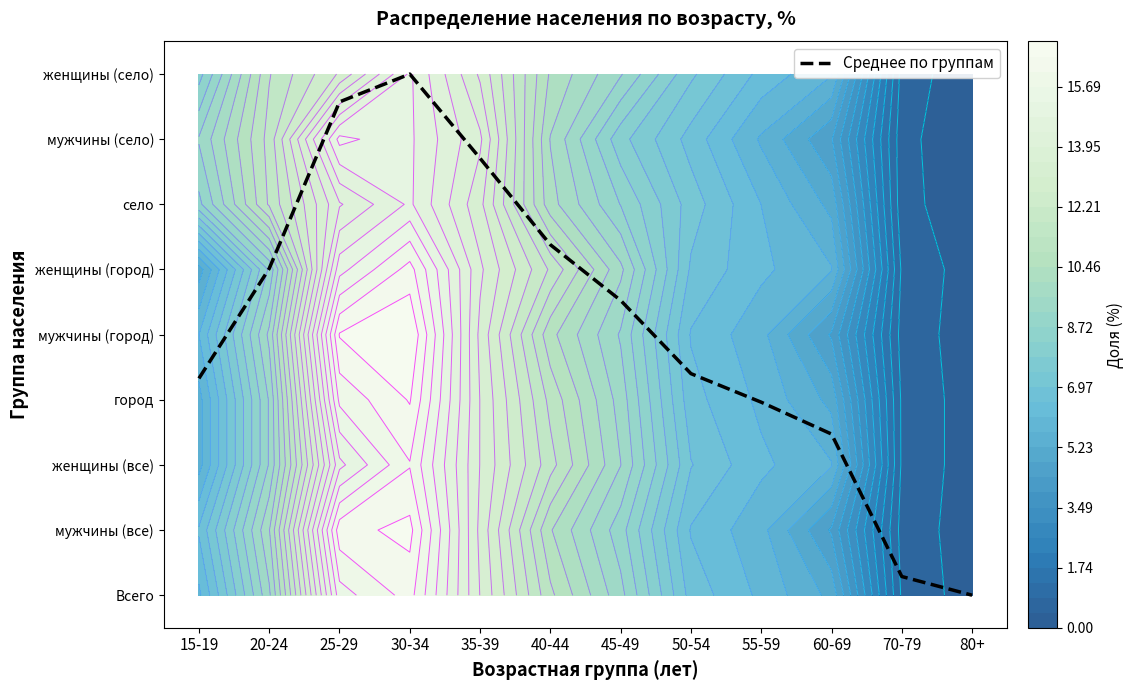

How many values are below 4?

6